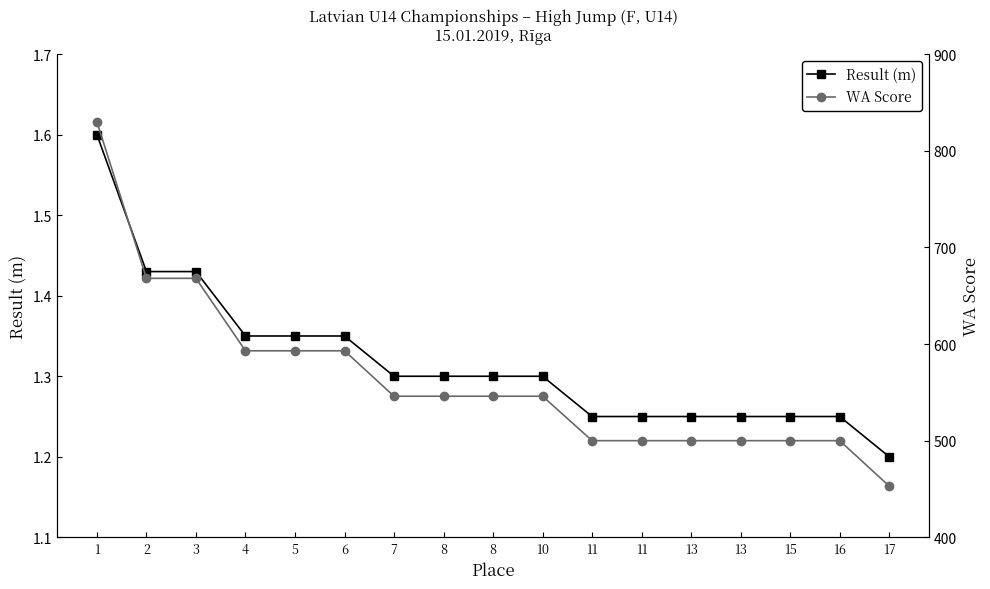

What is the difference between the maximum and minimum values in the WA Score series?

377.0